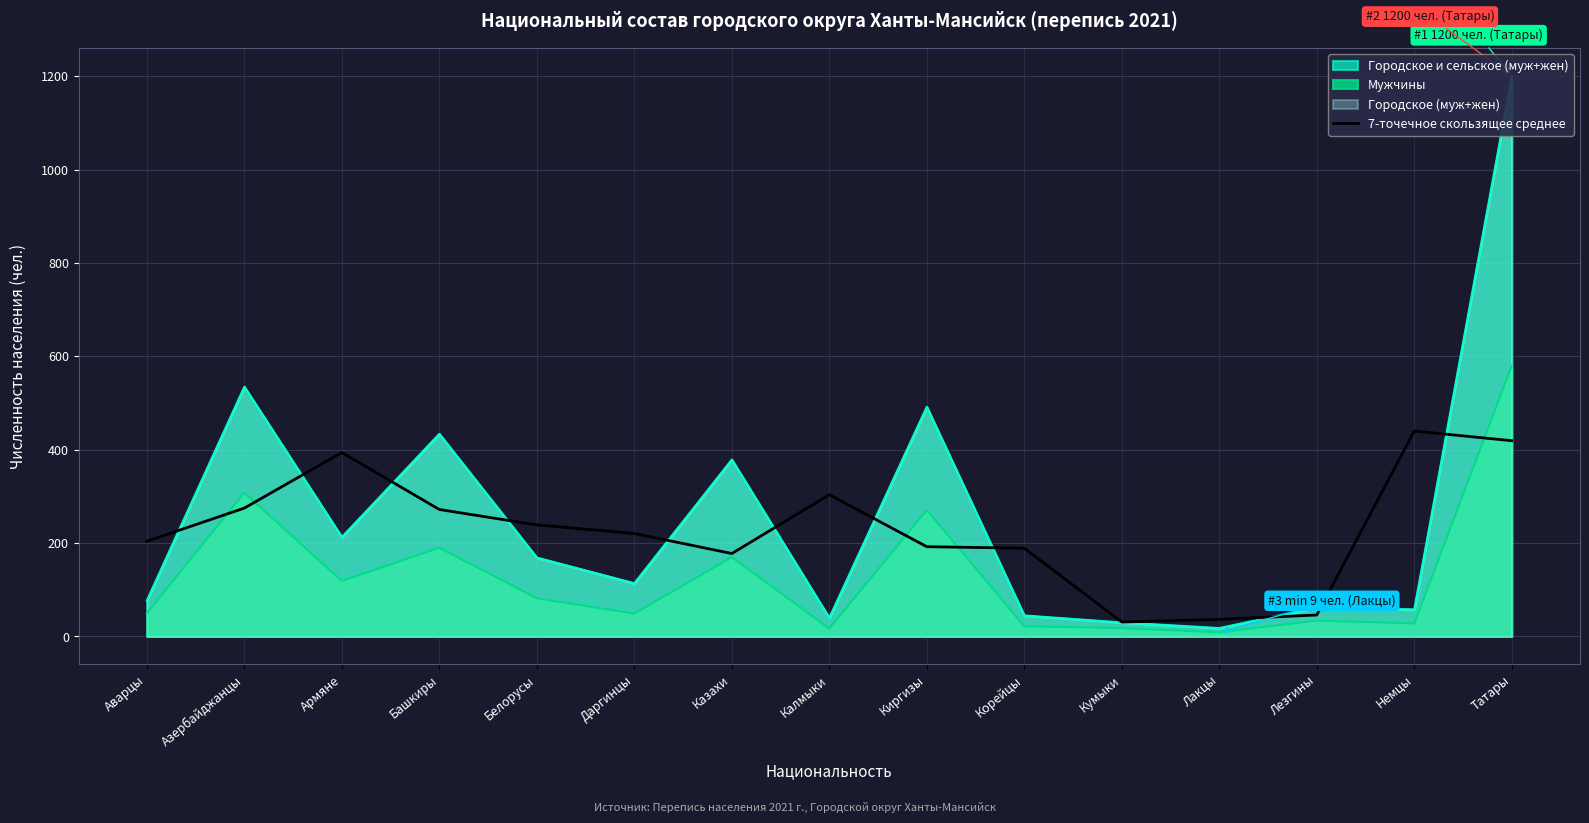

The chart shows a value of 220.7 at Даргинцы. True or false?

True